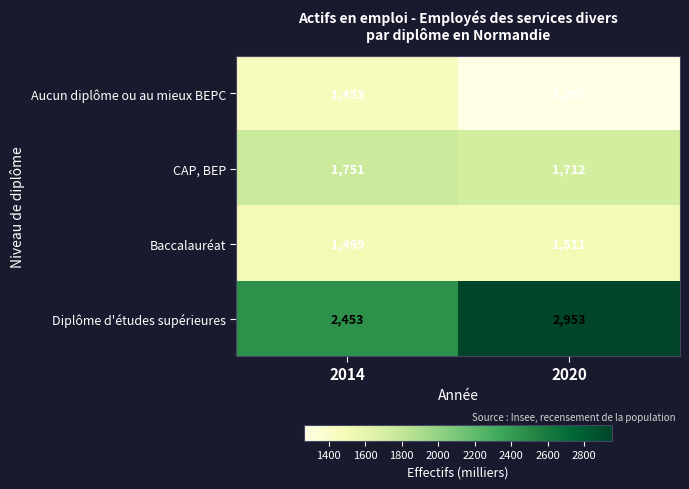

List the labels in order of Baccalauréat value, largest first.

2020, 2014